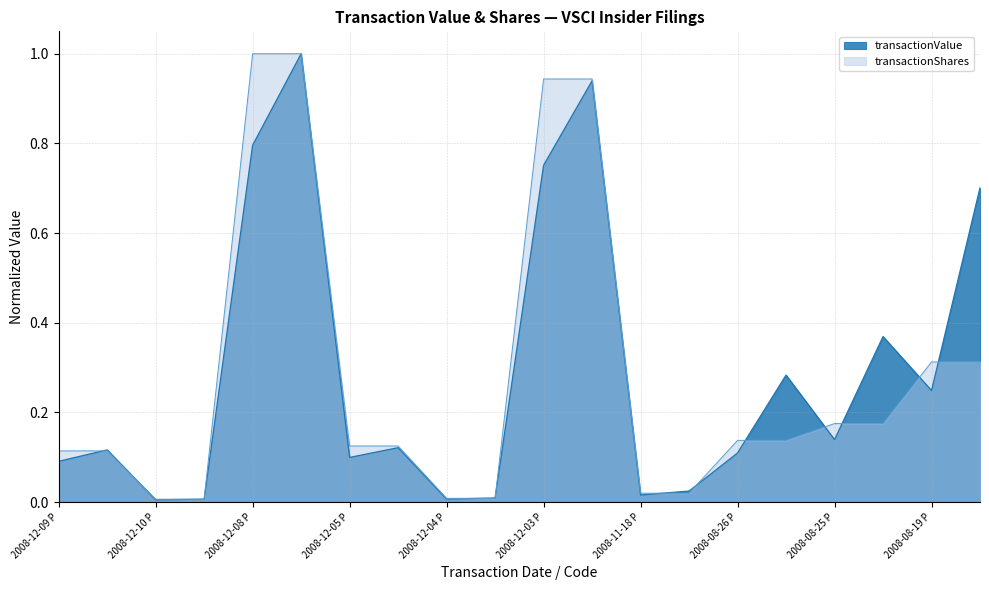

What are all the series names shown in the legend?

transactionValue, transactionShares